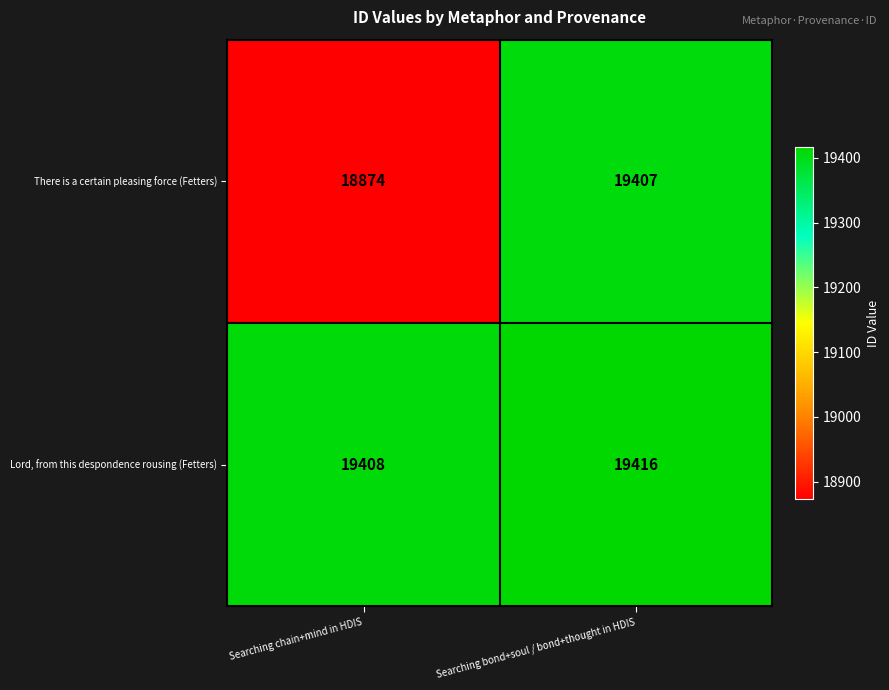

True or false: There is a certain pleasing force (Fetters) has a value of 19407 at Searching bond+soul / bond+thought in HDIS.

True